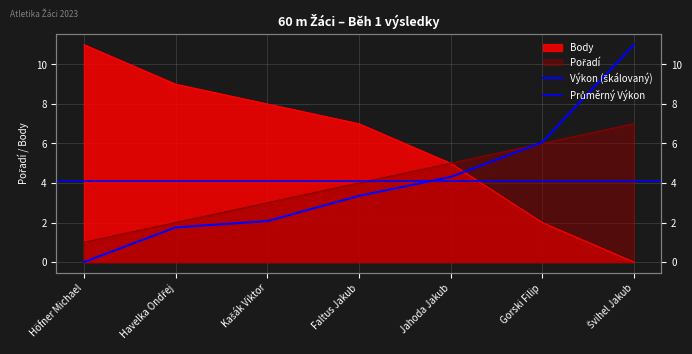

True or false: Body and Výkon cross at least once.

True